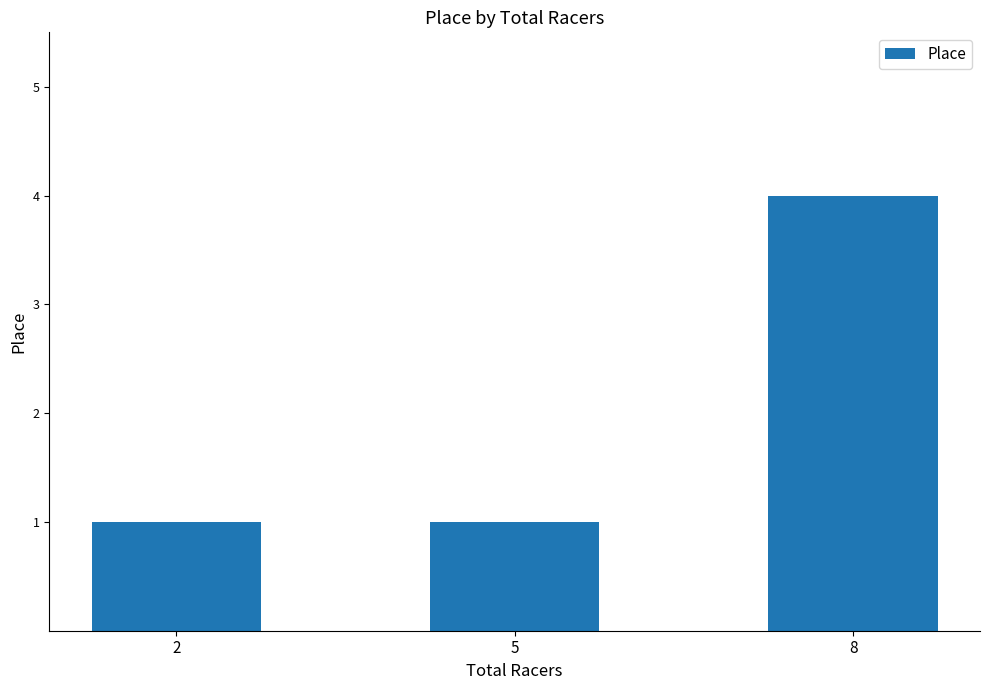

Which label corresponds to the largest value in the chart?

8